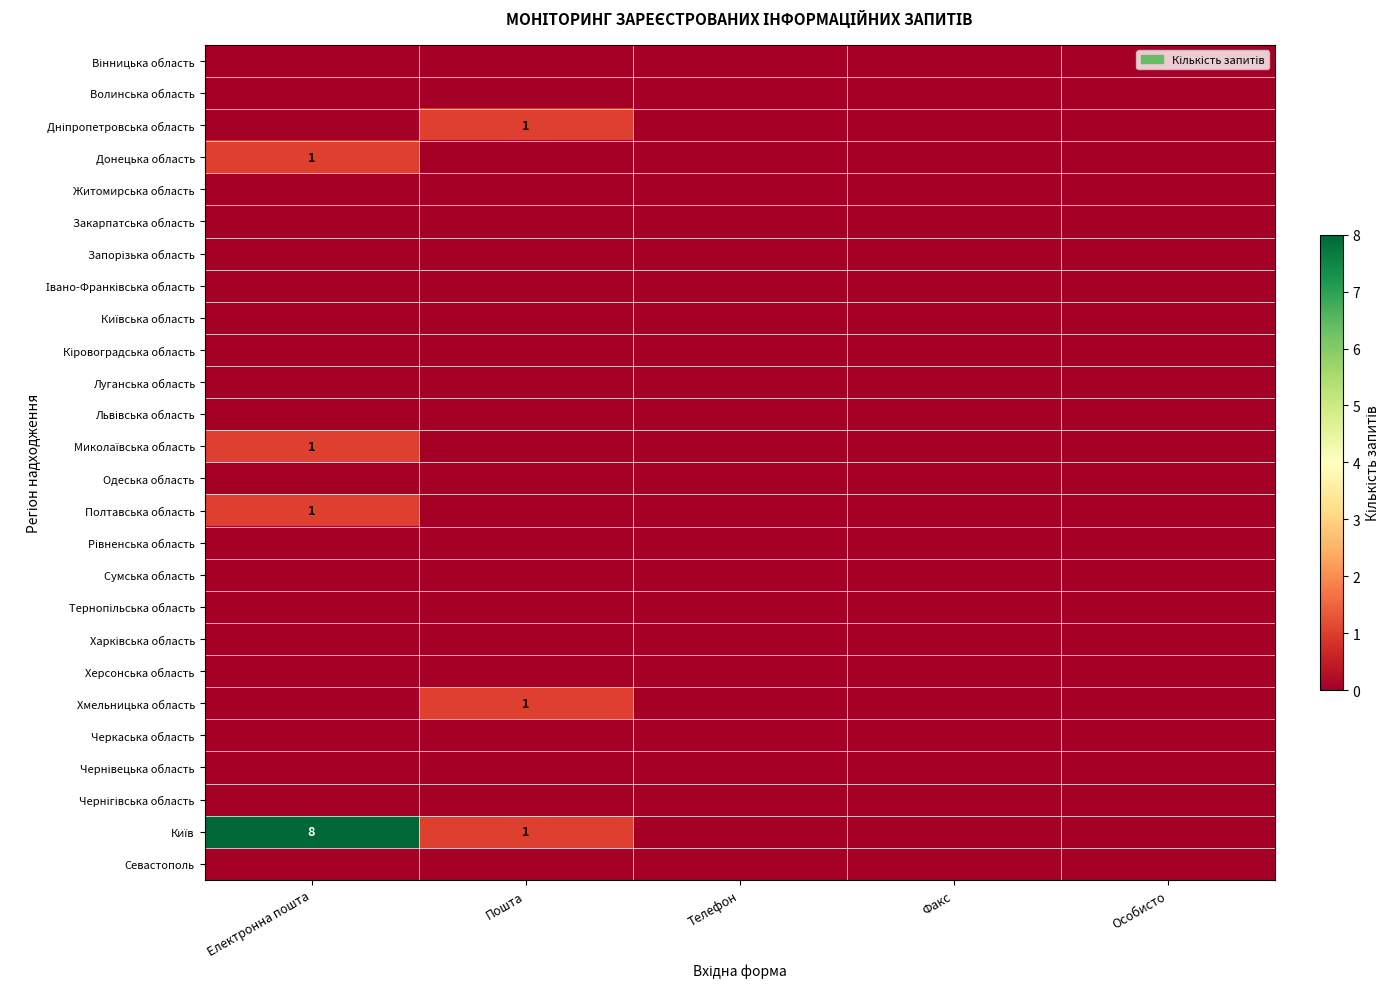

Which series has the widest spread of values?

Київ